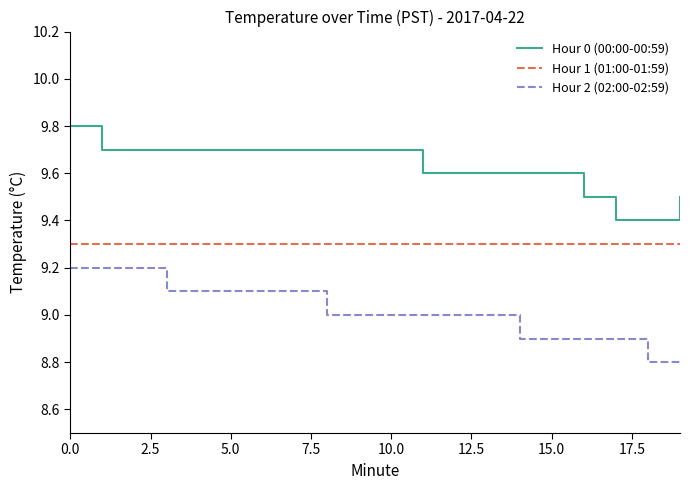

True or false: Hour 1 (01:00-01:59) and Hour 0 (00:00-00:59) cross at least once.

False